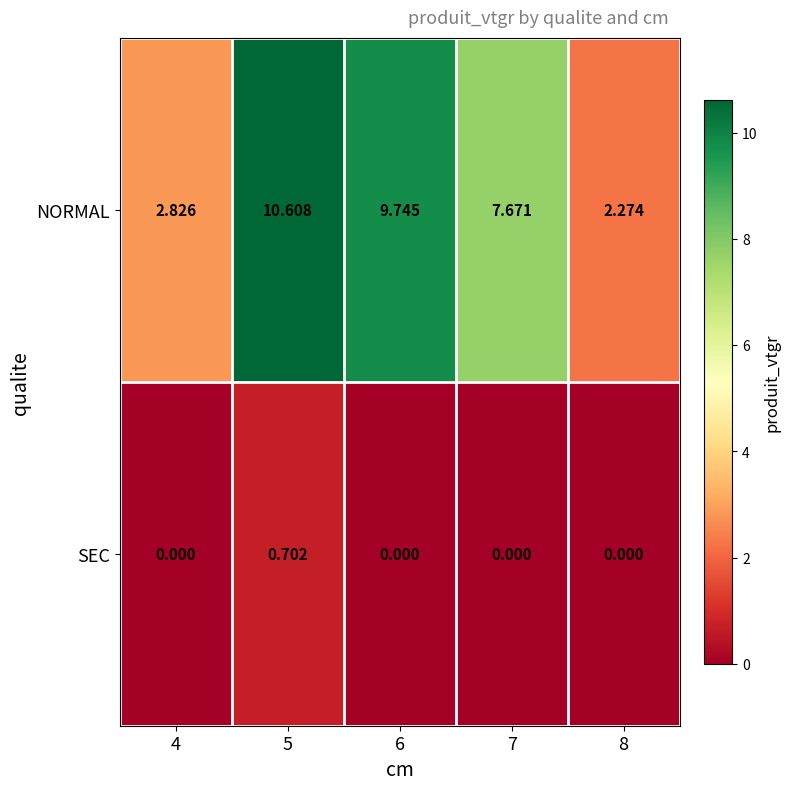

Which series has the largest total across all categories?

NORMAL